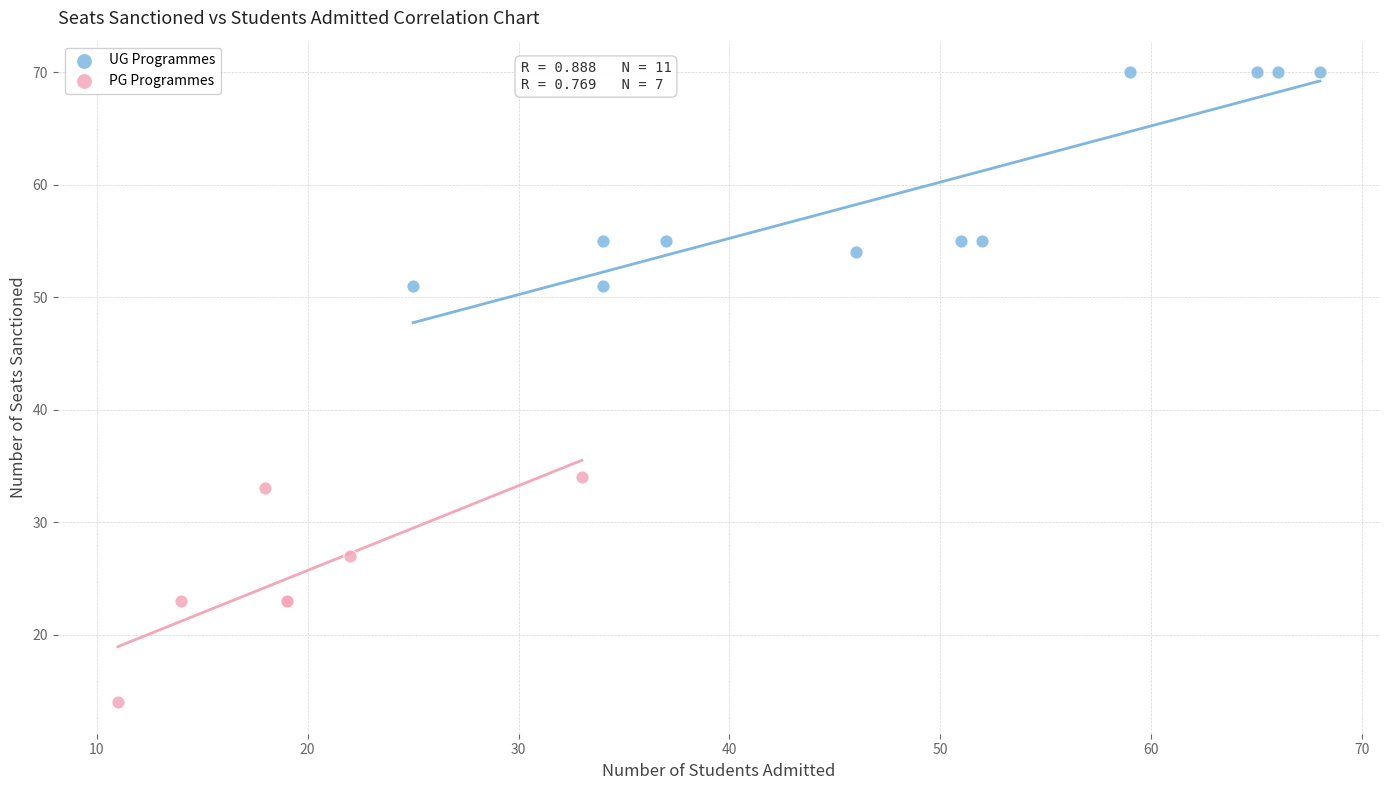

Which series contains the highest Y value?

UG Programmes